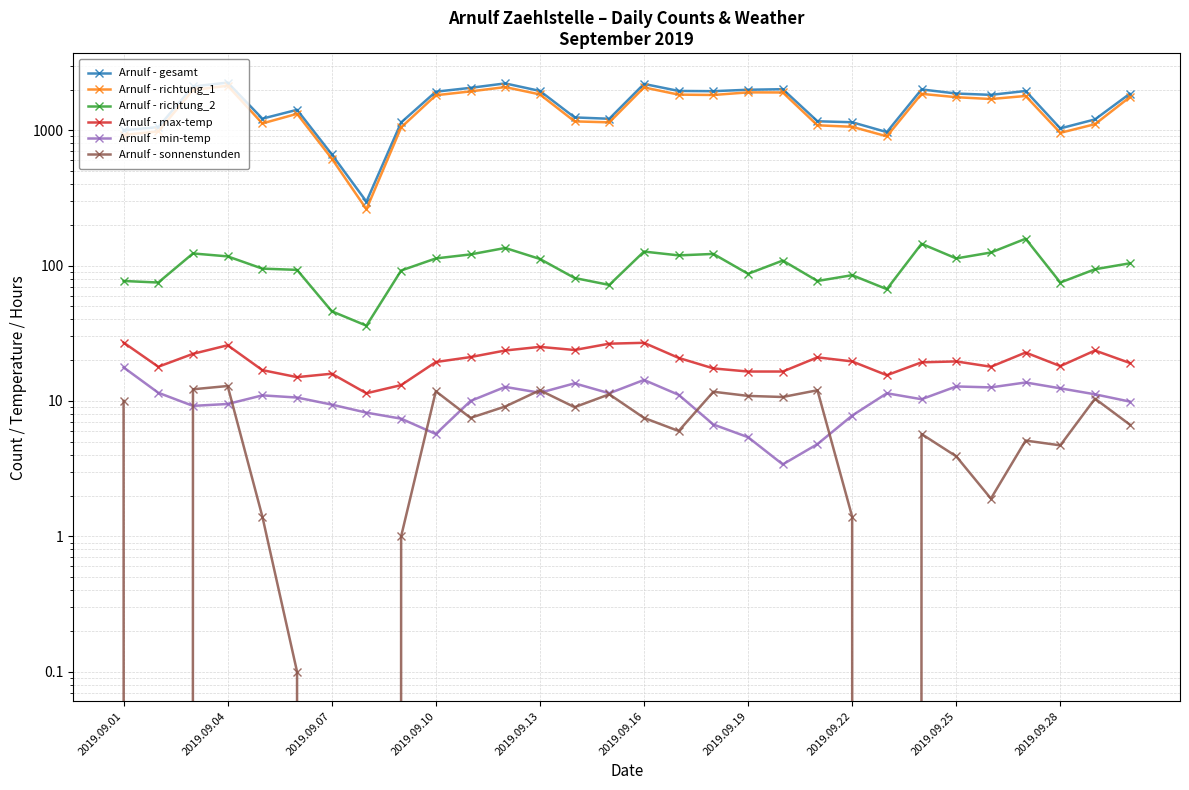

How many data points in Arnulf - gesamt are less than 1859?

15